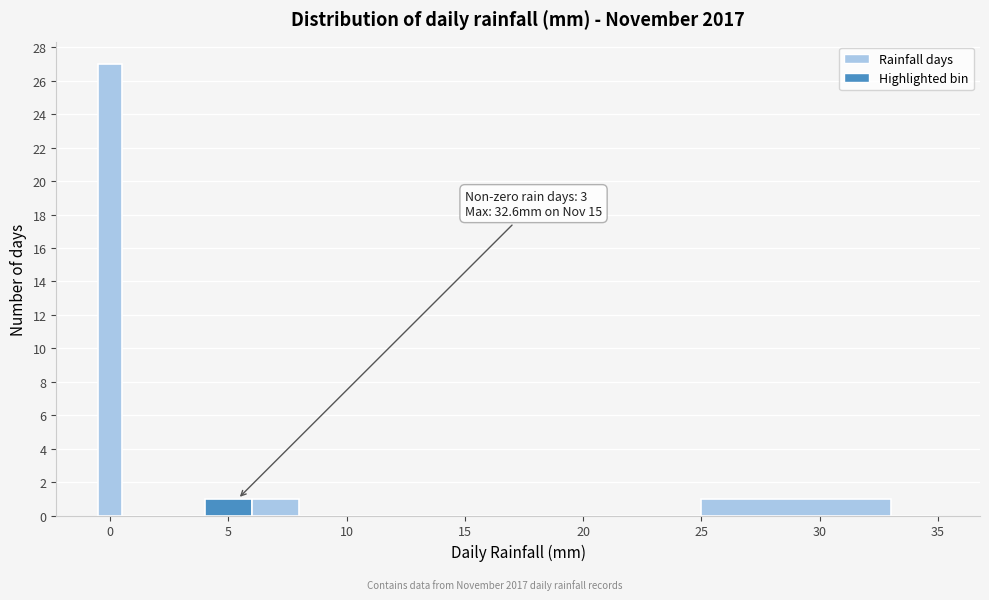

Read against the x-axis, roughly where is the centre of the tallest bar?

0.0